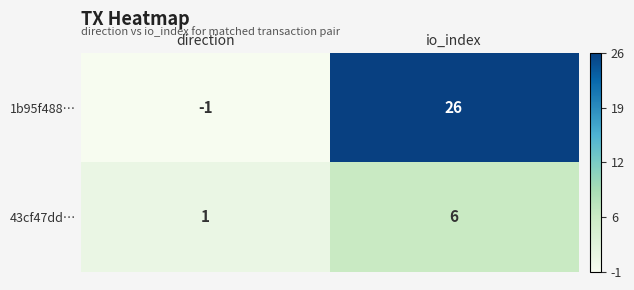

At which category is the sum across all series the highest?

io_index